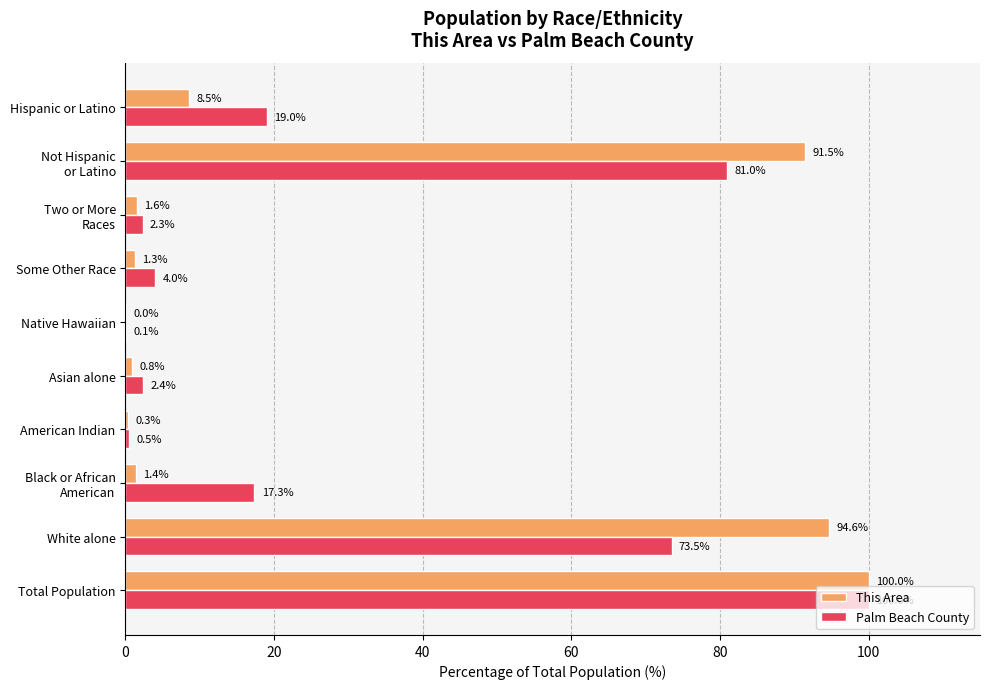

The This Area series shows 0.3 at American Indian. True or false?

True